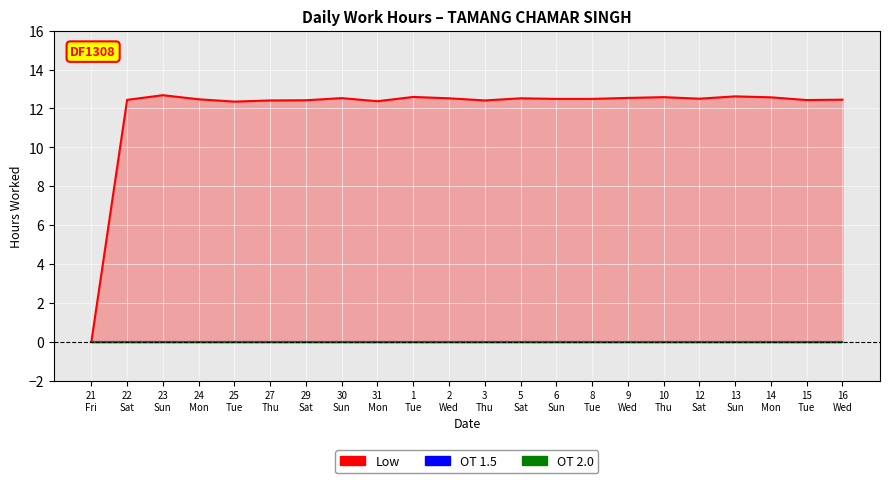

Is the value of OT 2.0 at 9
Wed greater than the value of Low at 29
Sat?

No